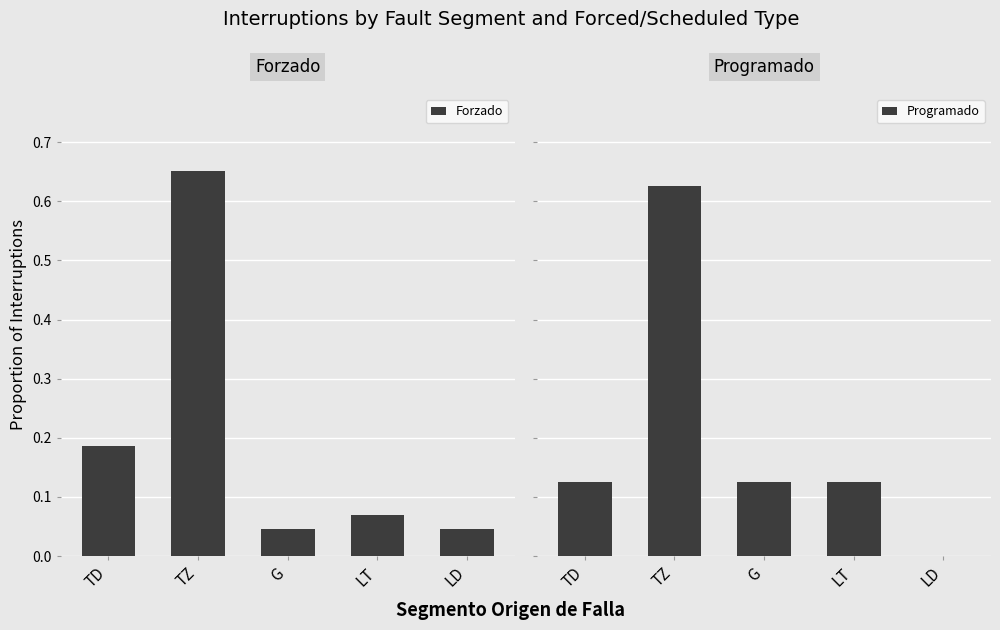

True or false: Programado has a value of 0.1 at TD.

True